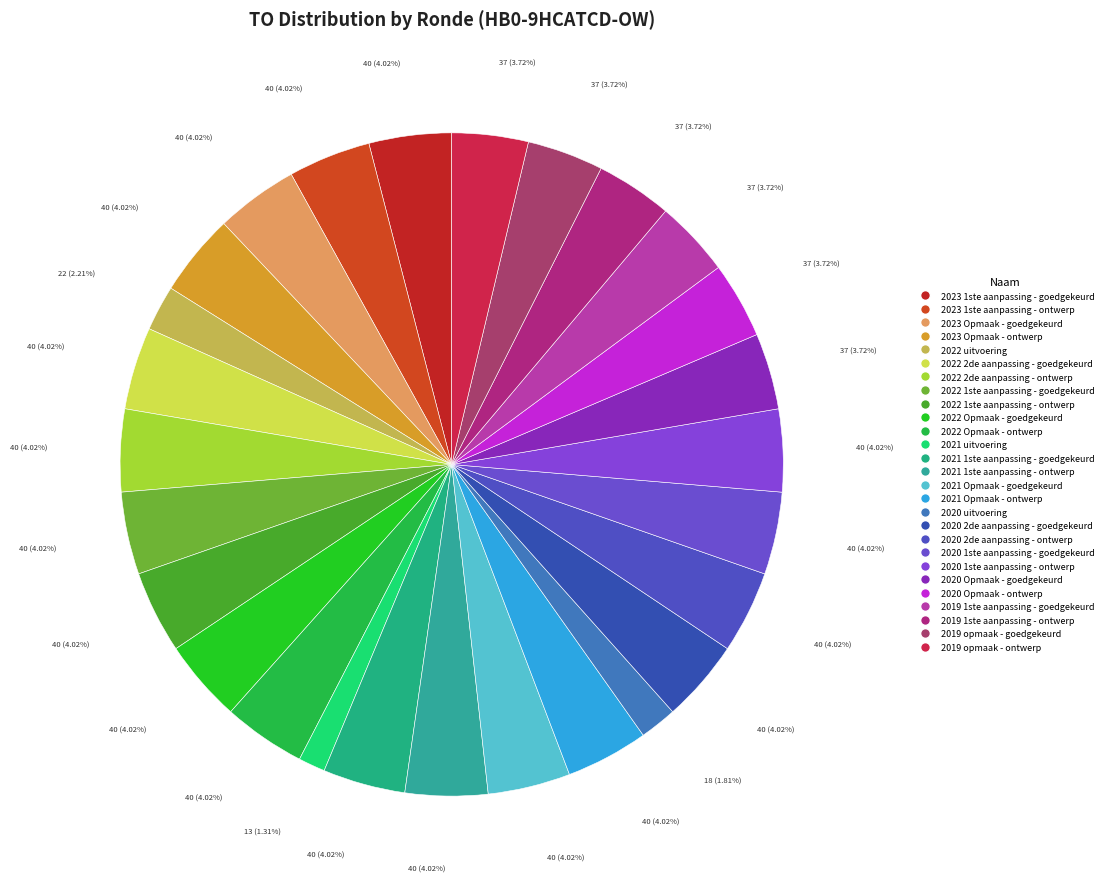

To the nearest percent, what is the difference between the 2020 uitvoering and 2021 Opmaak - goedgekeurd slice percentages?

2%